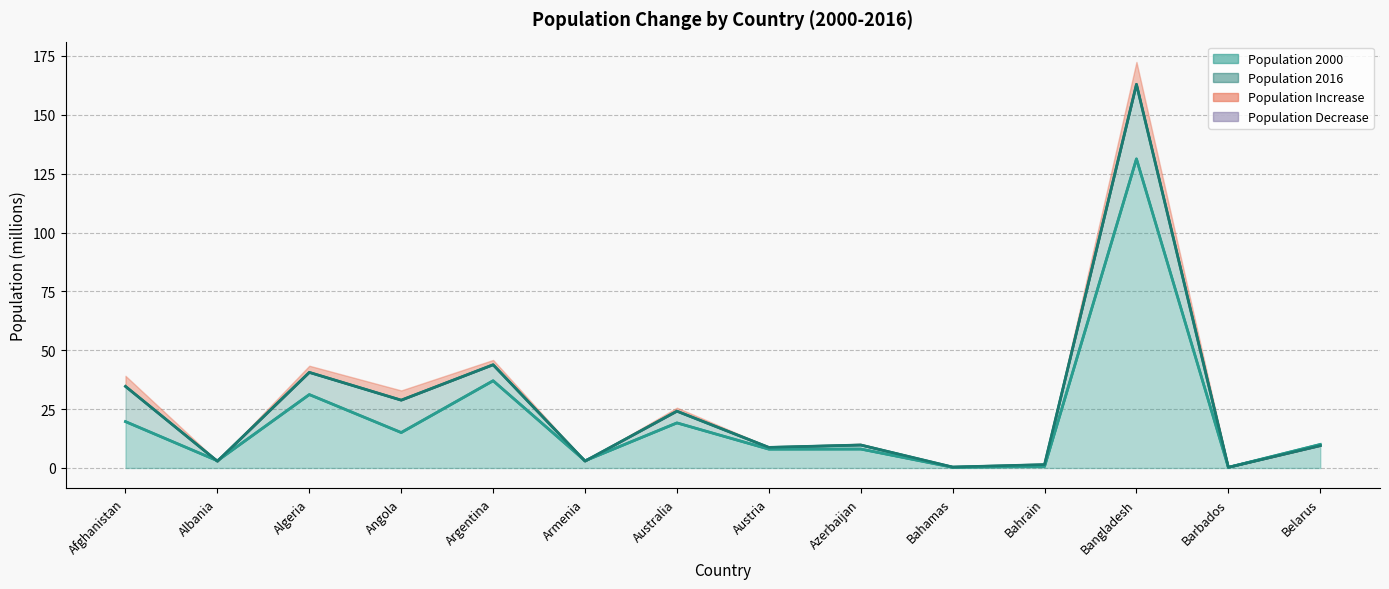

Between which two adjacent categories do Population 2000 and Population 2016 first intersect?

Afghanistan and Albania